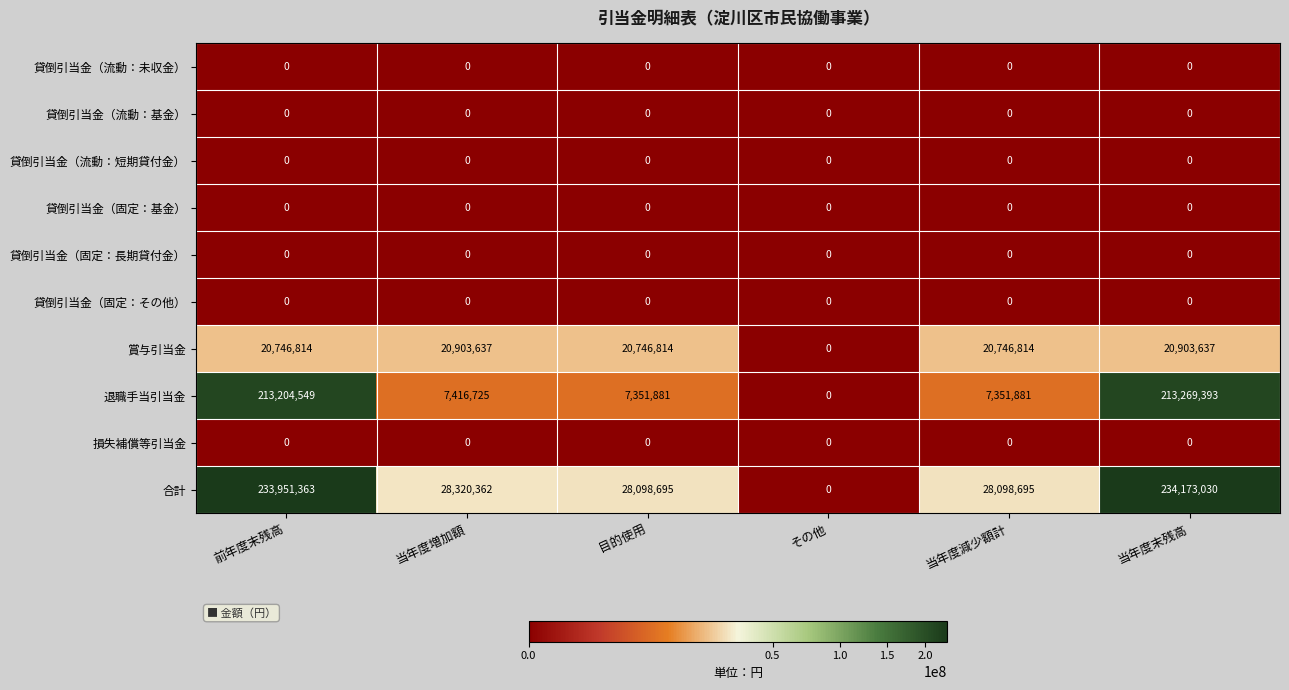

Where is 合計 nearest to the value 117086515?

当年度増加額